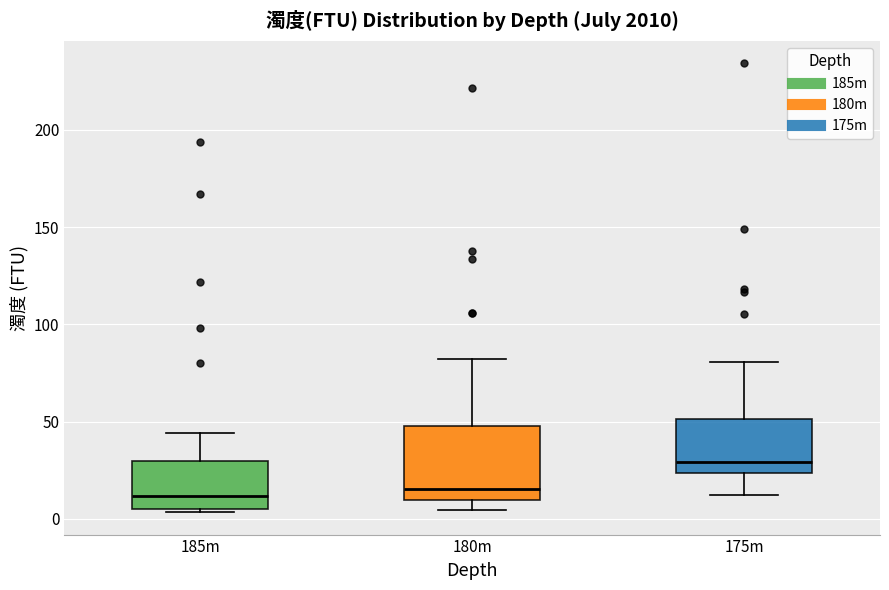

Reading left to right, read every box against the y-axis: the position of its median line, the range the box covers, and the ends of its whiskers. The values are not printed on the chart, so give them approximately, as read against the axis.

185m: median 10, box 5 to 30, whiskers 5 (just below the box's lower edge) to 45
180m: median 15, box 10 to 50, whiskers 5 to 80
175m: median 30, box 25 to 50, whiskers 15 to 80